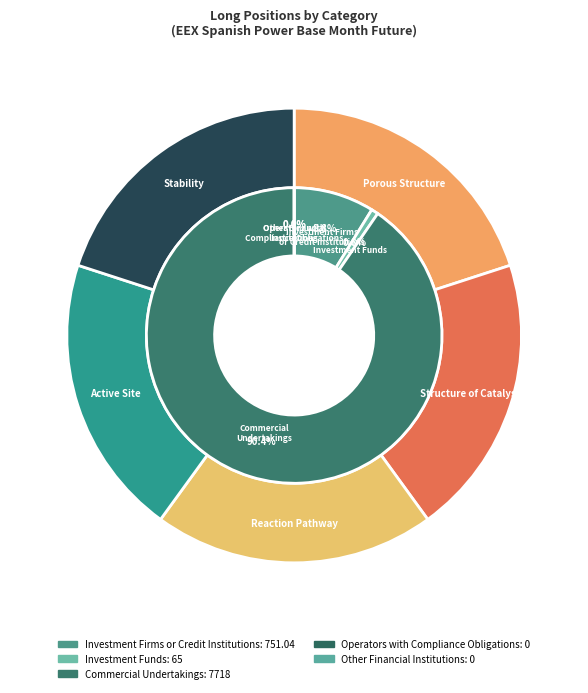

Does Other Financial
Institutions represent more than half of the total?

No